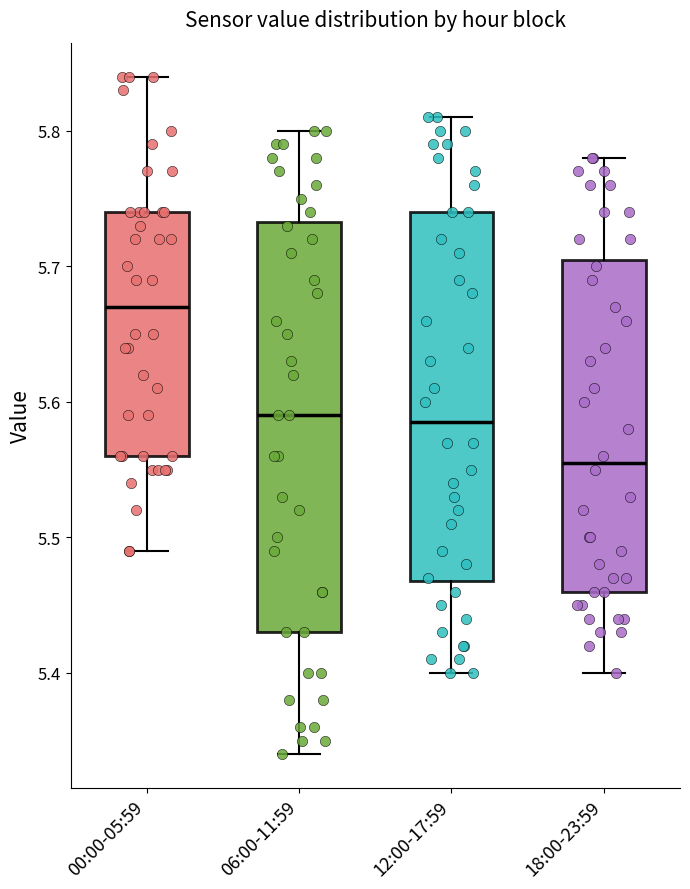

Where does the median line of the box for 00:00-05:59 sit on the y-axis? The values are not printed on the chart, so give them approximately, as read against the axis.

5.67